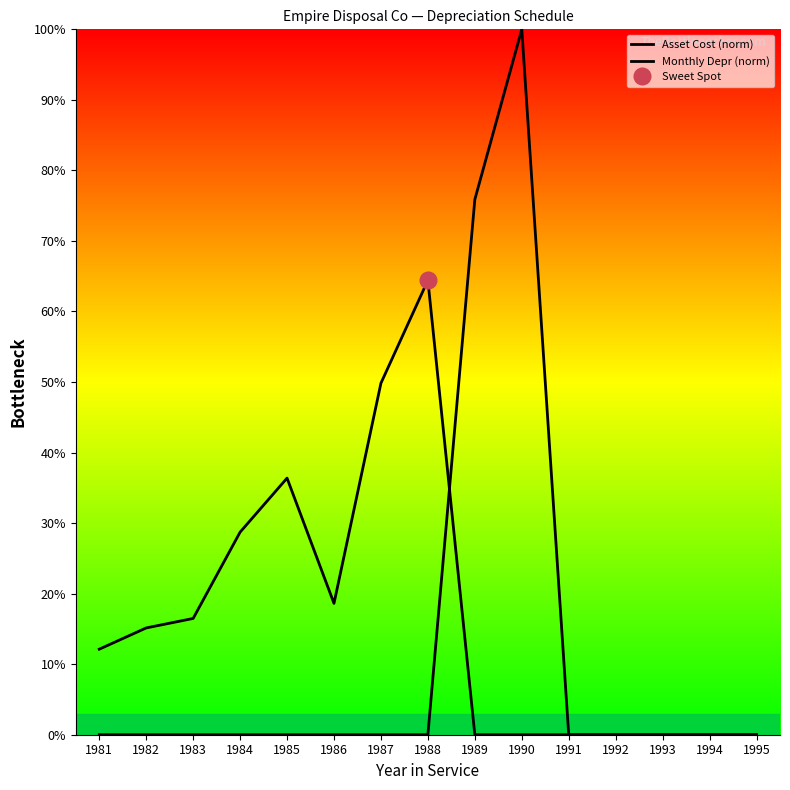

In Monthly Depr (norm), how many points are higher than both neighbors (excluding endpoints)?

1